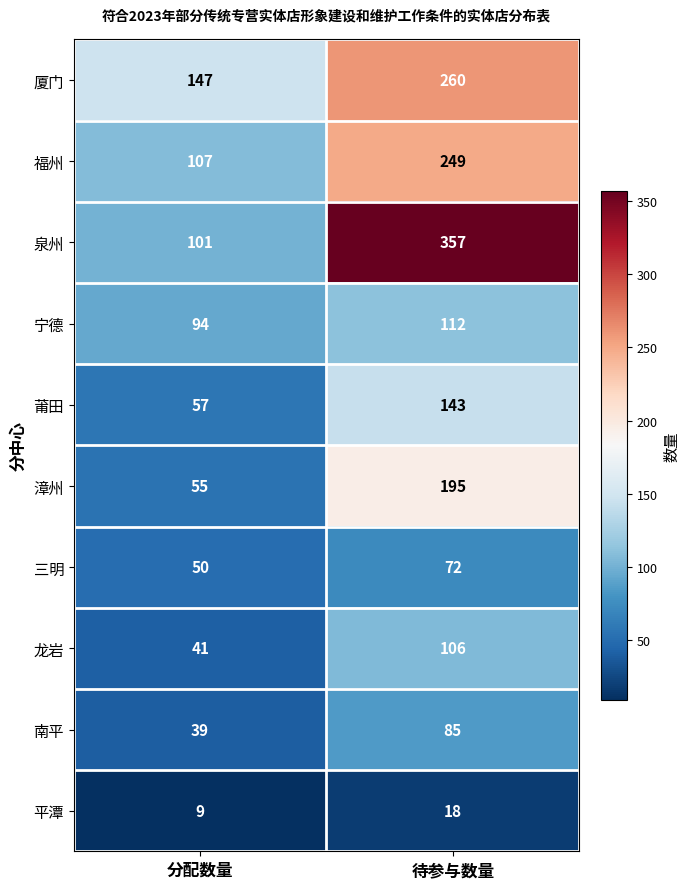

Rank the series at 待参与数量 from lowest to highest value.

平潭, 三明, 南平, 龙岩, 宁德, 莆田, 漳州, 福州, 厦门, 泉州